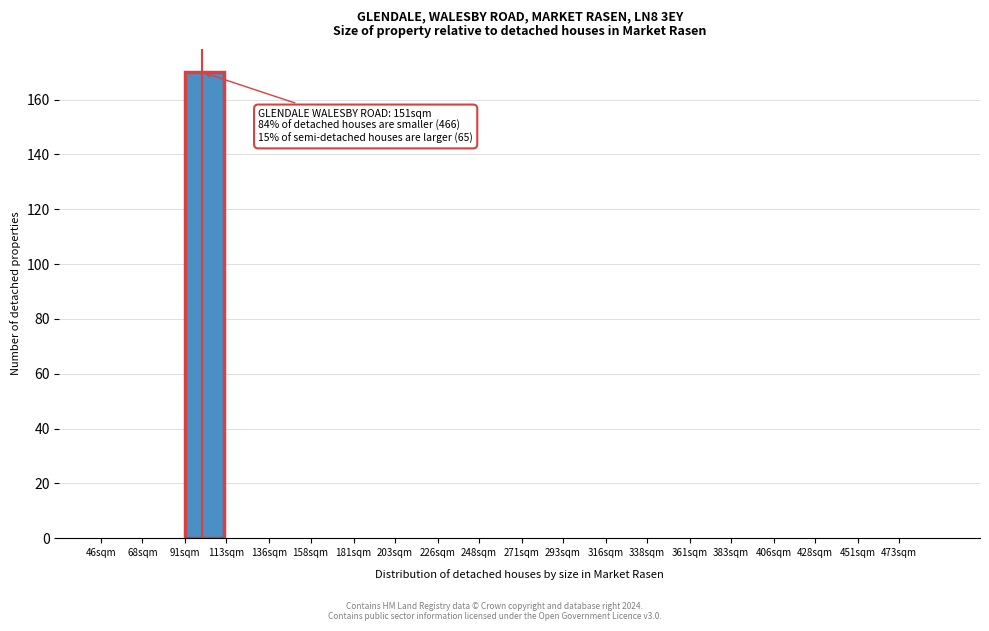

Reading right to left, list all the values displayed in this chart.

473sqm=0	451sqm=0	428sqm=0	406sqm=0	383sqm=0	361sqm=0	338sqm=0	316sqm=0	293sqm=0	271sqm=0	248sqm=0	226sqm=0	203sqm=0	181sqm=0	158sqm=0	136sqm=0	113sqm=0	91sqm=170	68sqm=0	46sqm=0